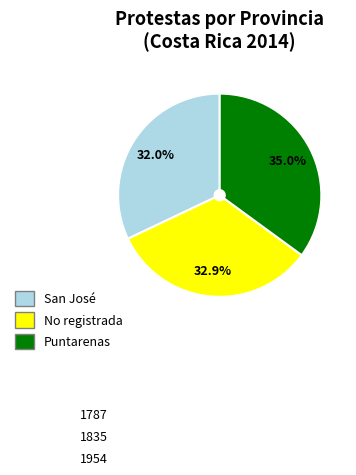

What is the ratio of the value at No registrada to the value at San José?

1.0